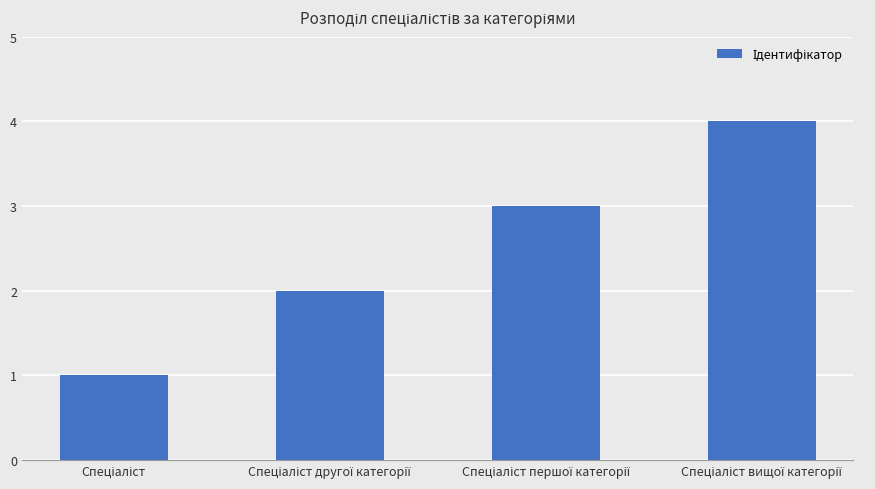

Are the bars grouped side by side (vs. stacked)?

No